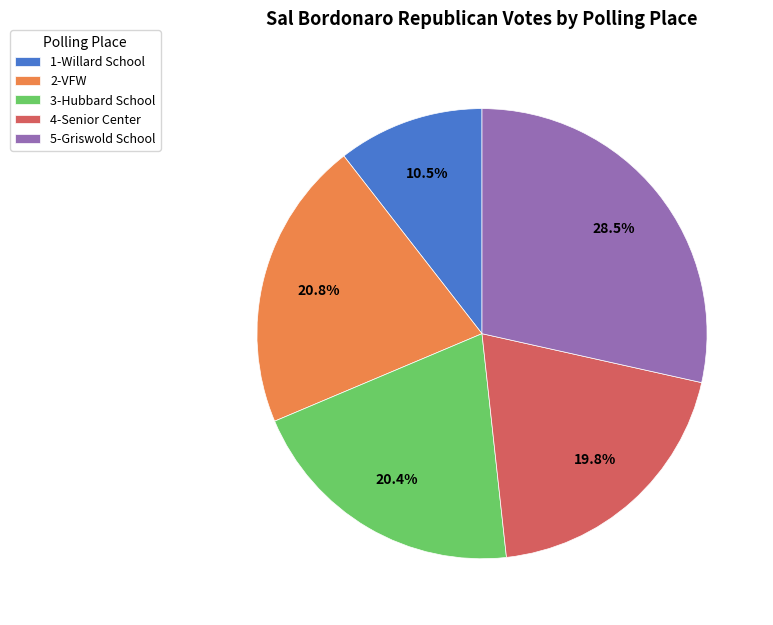

Which slice is the smallest?

1-Willard School